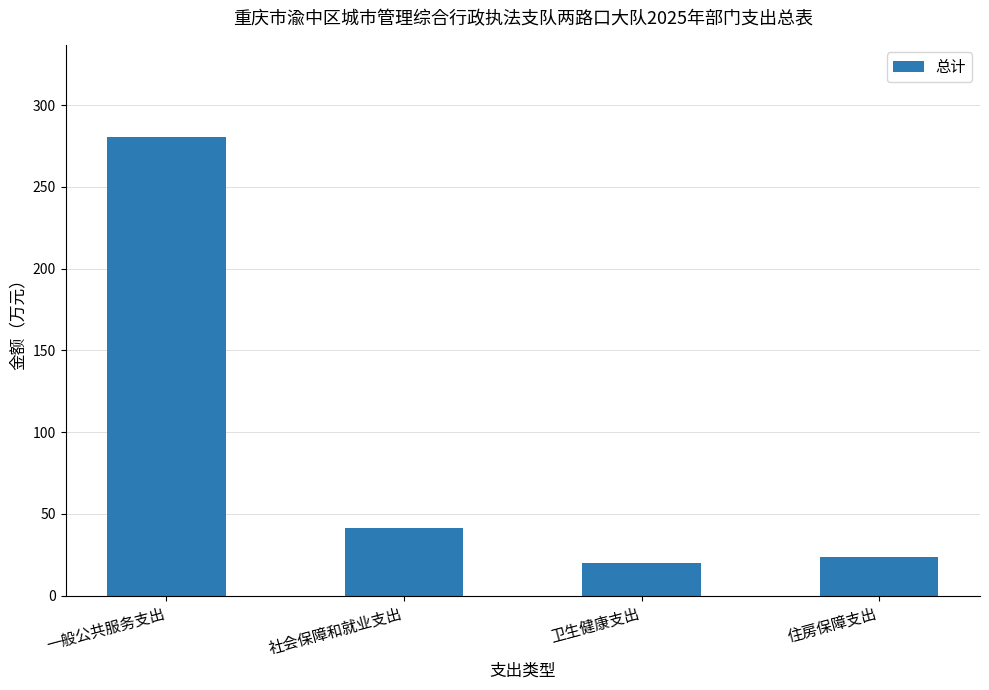

List the labels in order of value, smallest first.

卫生健康支出, 住房保障支出, 社会保障和就业支出, 一般公共服务支出